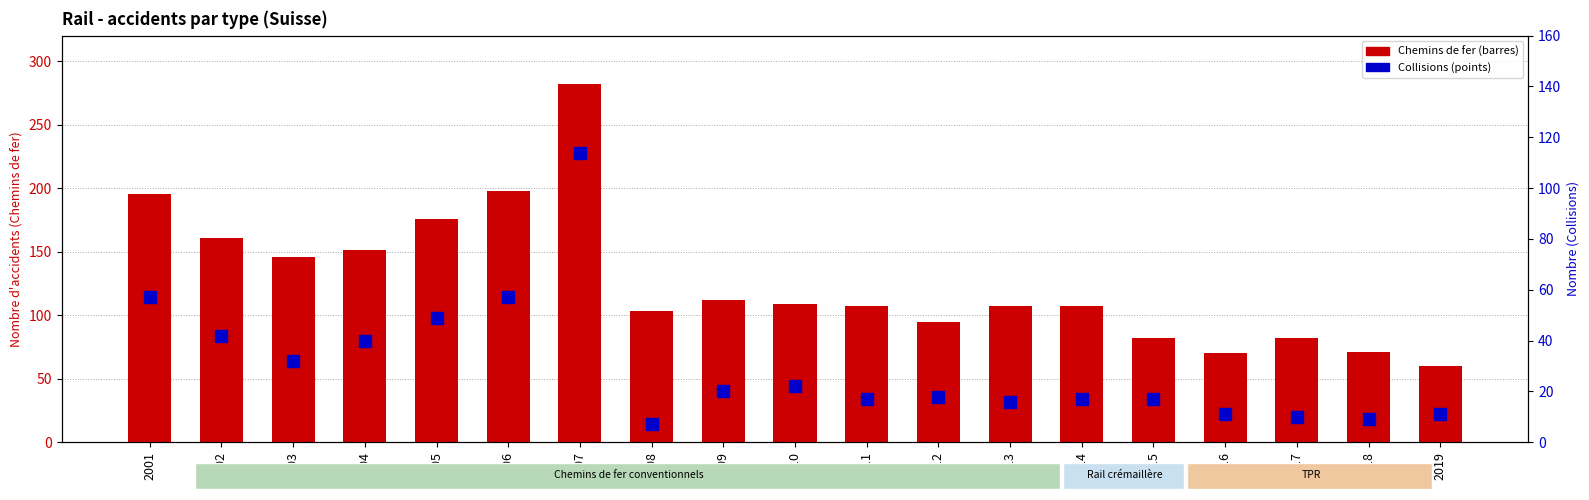

What is the difference between the second highest and minimum values in the Chemins de fer series?

138